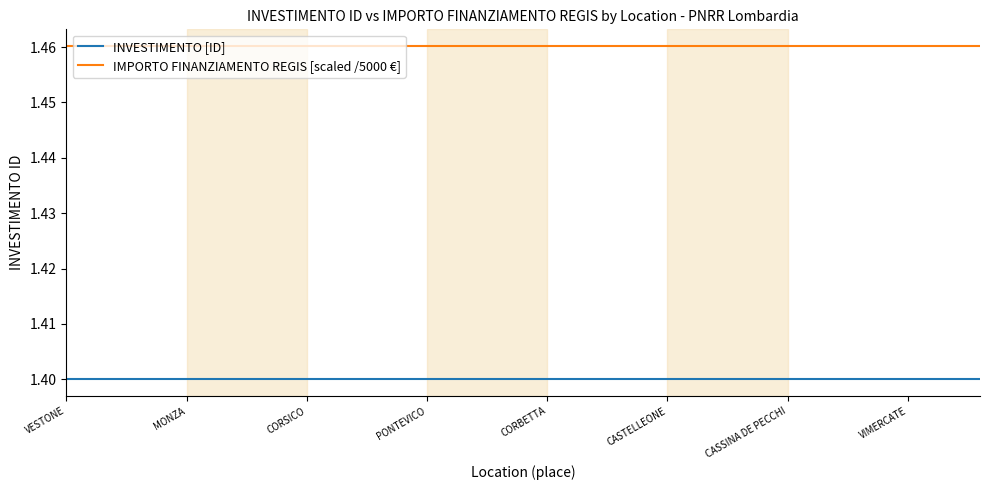

Which series has the largest total across all categories?

IMPORTO FINANZIAMENTO REGIS [scaled /5000 €]